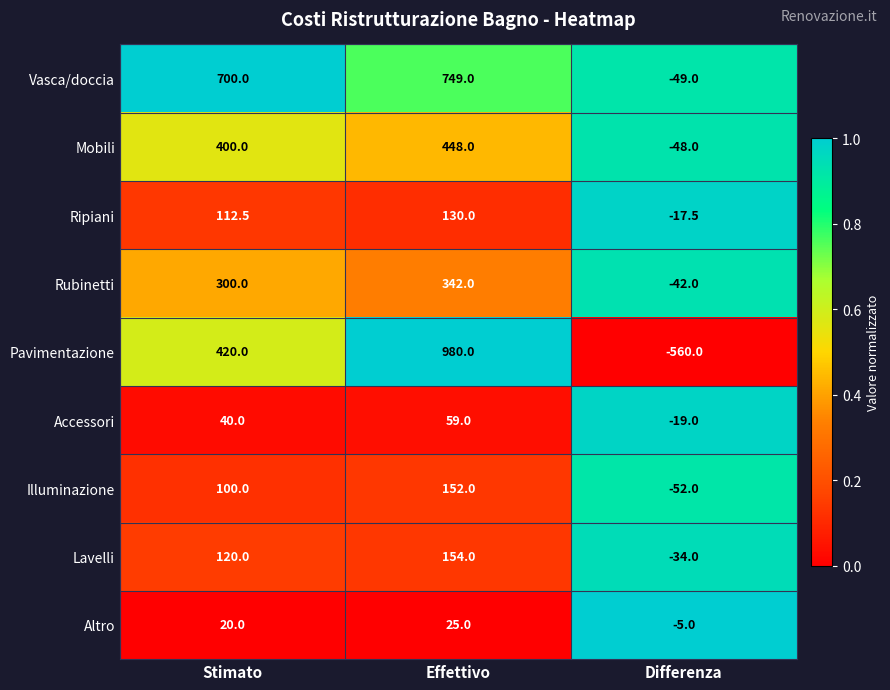

Reading right to left, transcribe all the data shown in this chart.

Vasca/doccia: Differenza=-49.0	Effettivo=749.0	Stimato=700.0
Mobili: Differenza=-48.0	Effettivo=448.0	Stimato=400.0
Ripiani: Differenza=-17.5	Effettivo=130.0	Stimato=112.5
Rubinetti: Differenza=-42.0	Effettivo=342.0	Stimato=300.0
Pavimentazione: Differenza=-560.0	Effettivo=980.0	Stimato=420.0
Accessori: Differenza=-19.0	Effettivo=59.0	Stimato=40.0
Illuminazione: Differenza=-52.0	Effettivo=152.0	Stimato=100.0
Lavelli: Differenza=-34.0	Effettivo=154.0	Stimato=120.0
Altro: Differenza=-5.0	Effettivo=25.0	Stimato=20.0